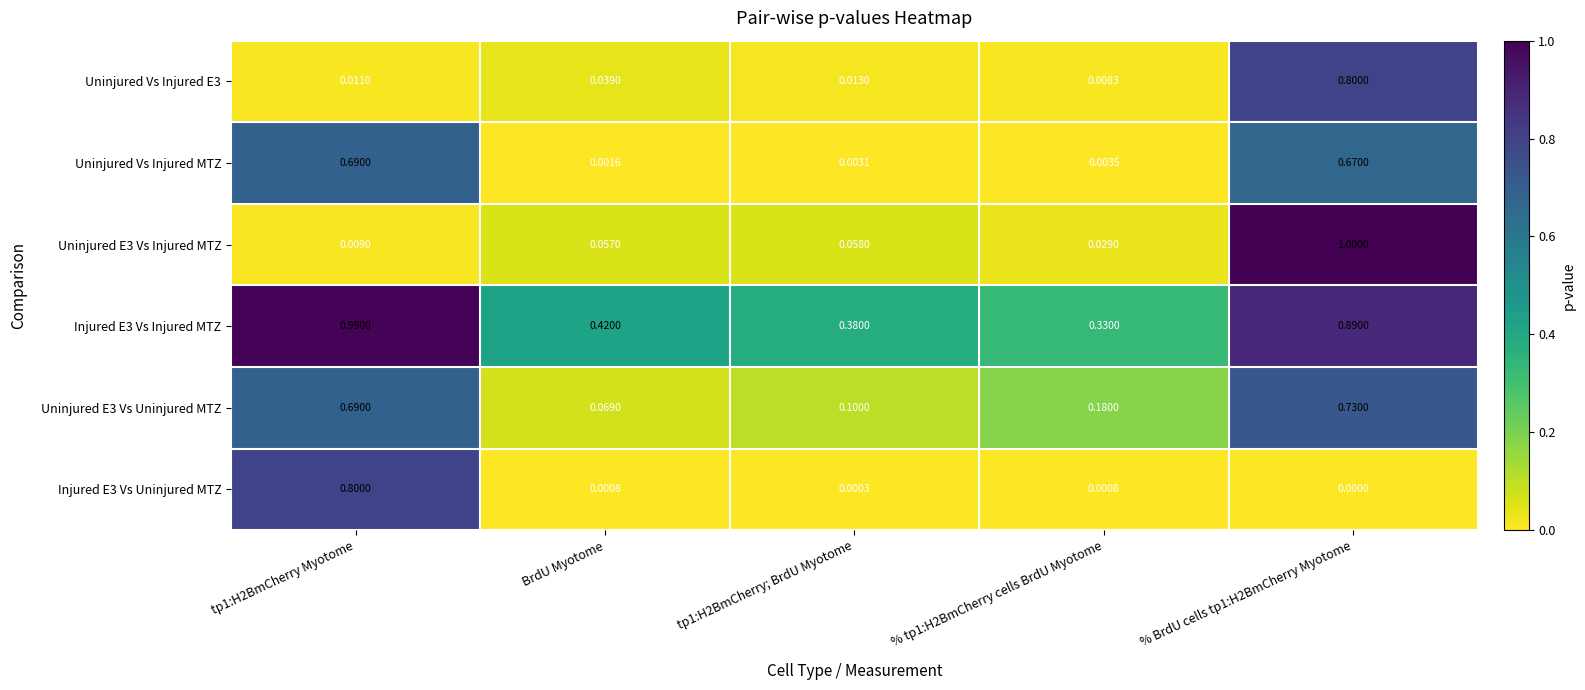

Is the value of Uninjured E3 Vs Uninjured MTZ at tp1:H2BmCherry; BrdU Myotome greater than the value of Uninjured E3 Vs Injured MTZ at % BrdU cells tp1:H2BmCherry Myotome?

No